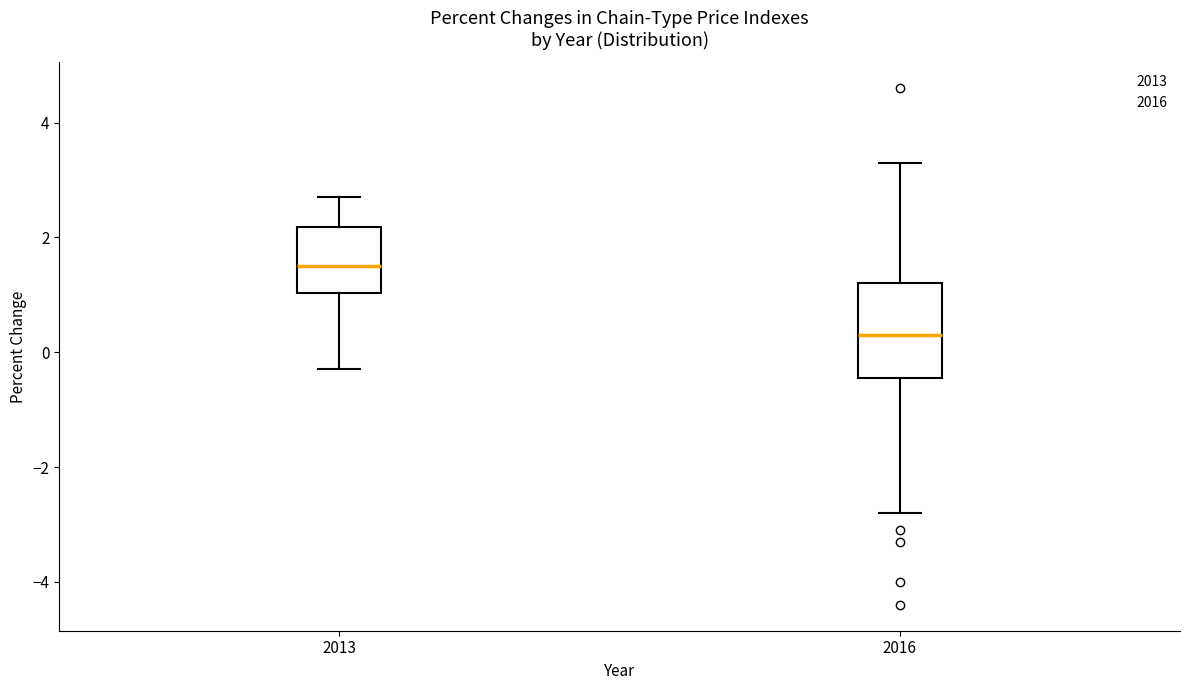

Which box is the tallest, from its lower edge to its upper edge?

2016